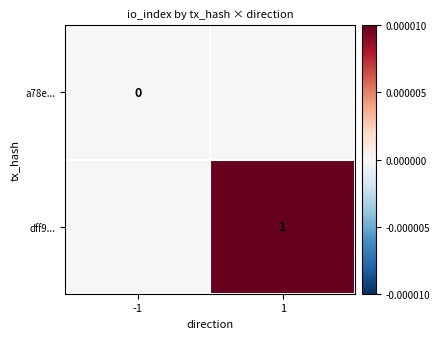

The value of dff9... at 1 is 1. True or false?

True